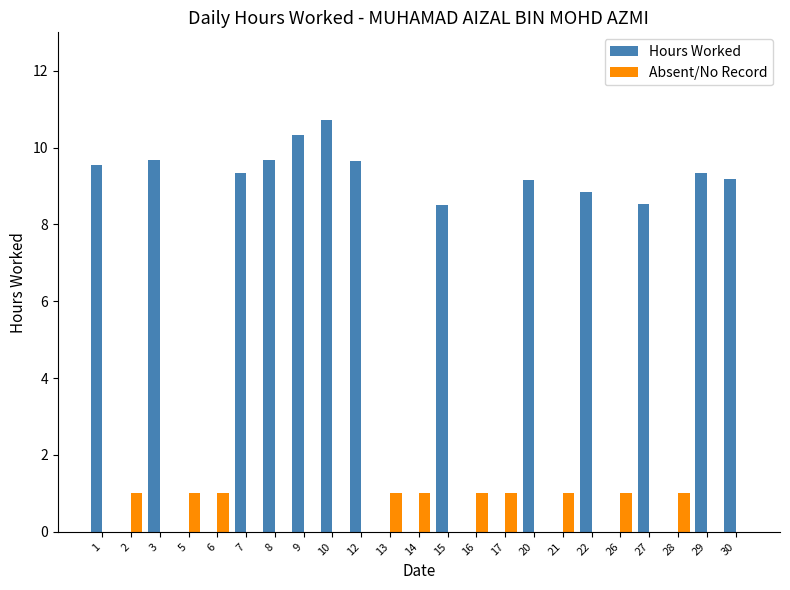

Which series changed the most between 5 and 7?

Hours Worked